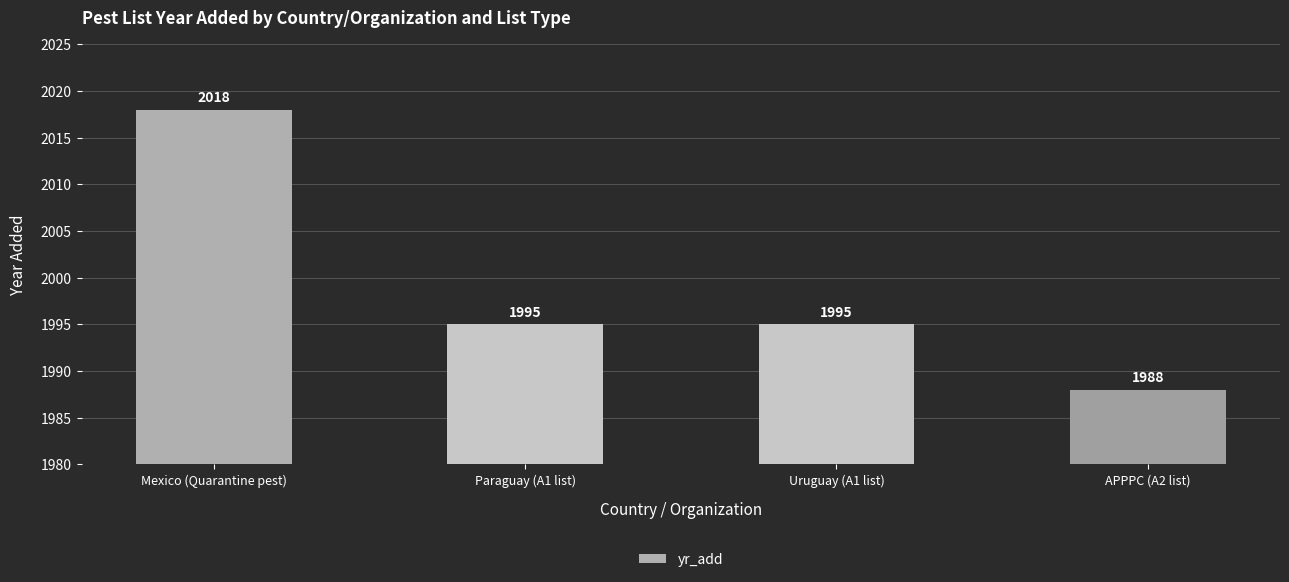

At which category does the chart reach its peak across all series?

Mexico (Quarantine pest)